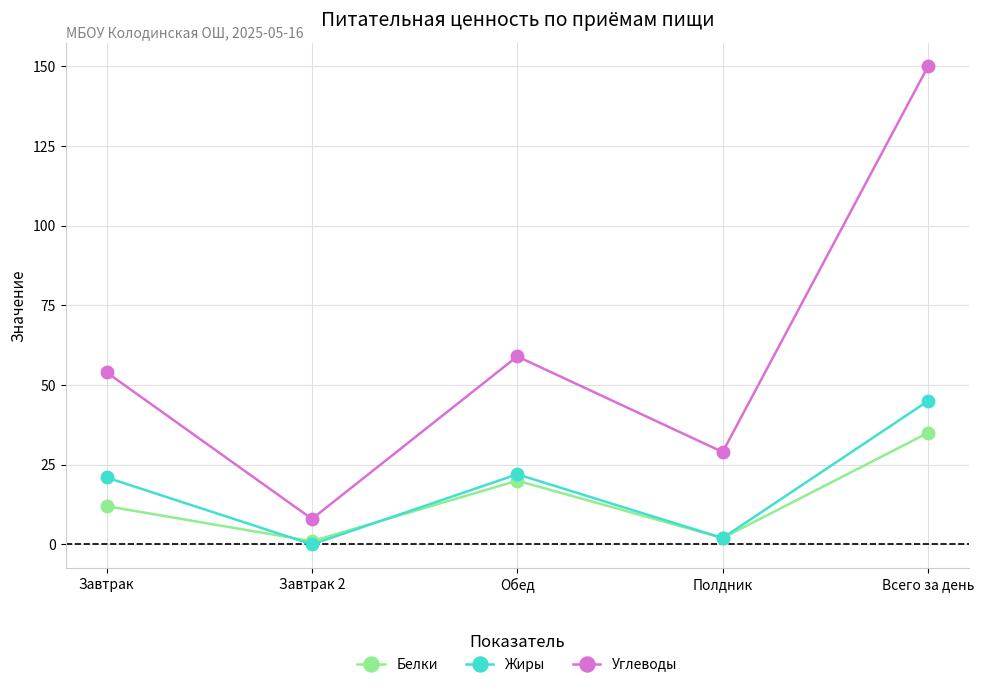

Is the value of Жиры at Полдник greater than the value of Углеводы at Обед?

No